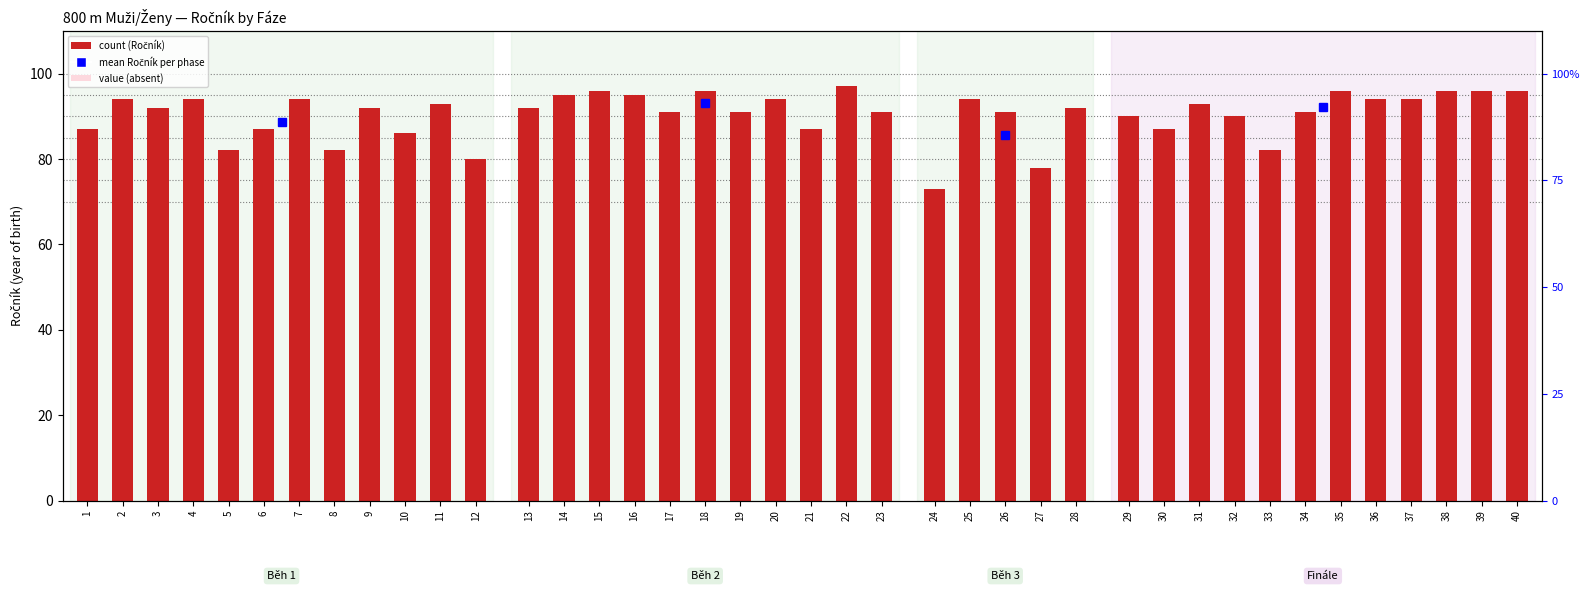

The chart shows a value of 143 at 1. True or false?

False